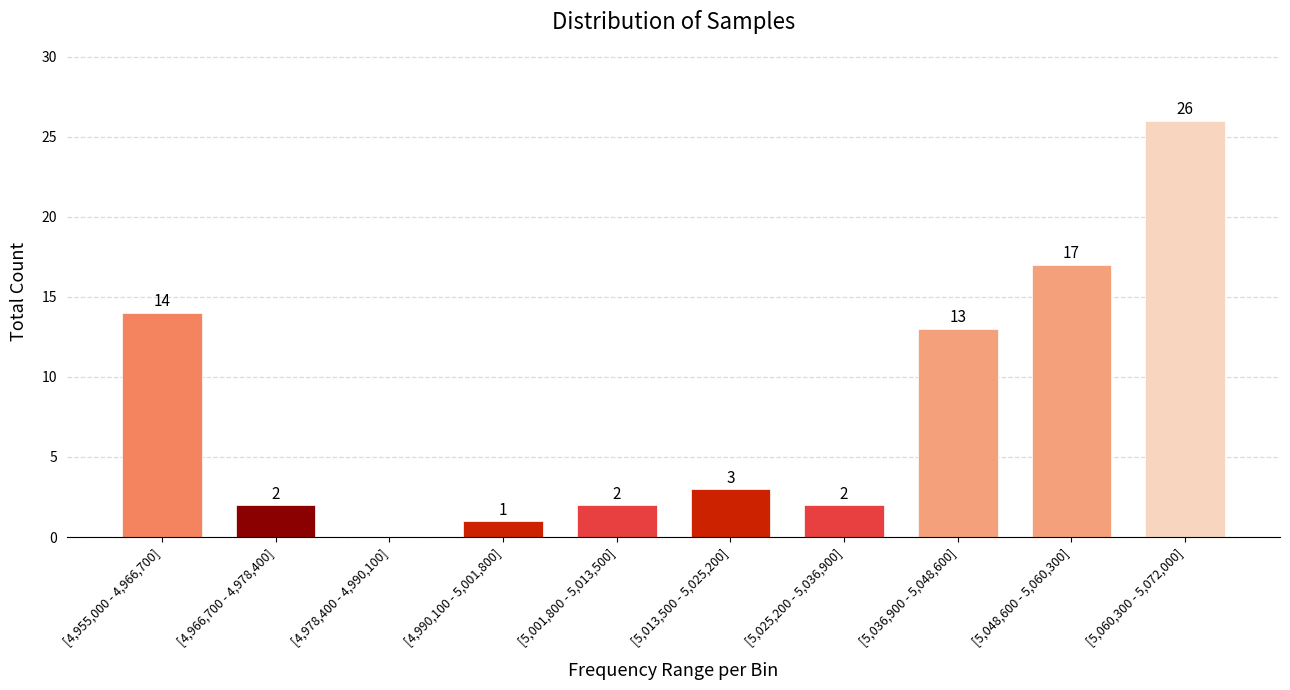

Reading left to right, extract all data points from this chart.

[4,955,000 - 4,966,700]=14	[4,966,700 - 4,978,400]=2	[4,978,400 - 4,990,100]=0	[4,990,100 - 5,001,800]=1	[5,001,800 - 5,013,500]=2	[5,013,500 - 5,025,200]=3	[5,025,200 - 5,036,900]=2	[5,036,900 - 5,048,600]=13	[5,048,600 - 5,060,300]=17	[5,060,300 - 5,072,000]=26